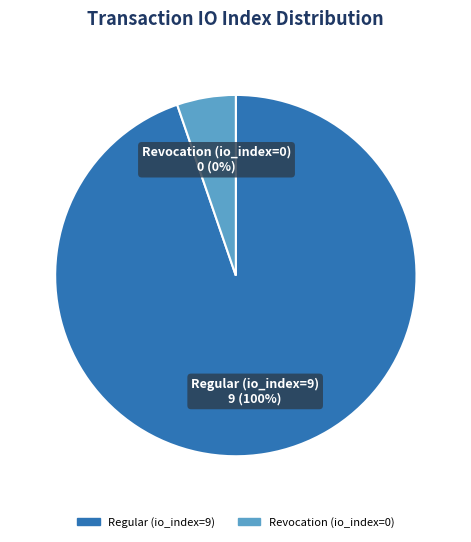

Does any single category account for the majority?

Yes